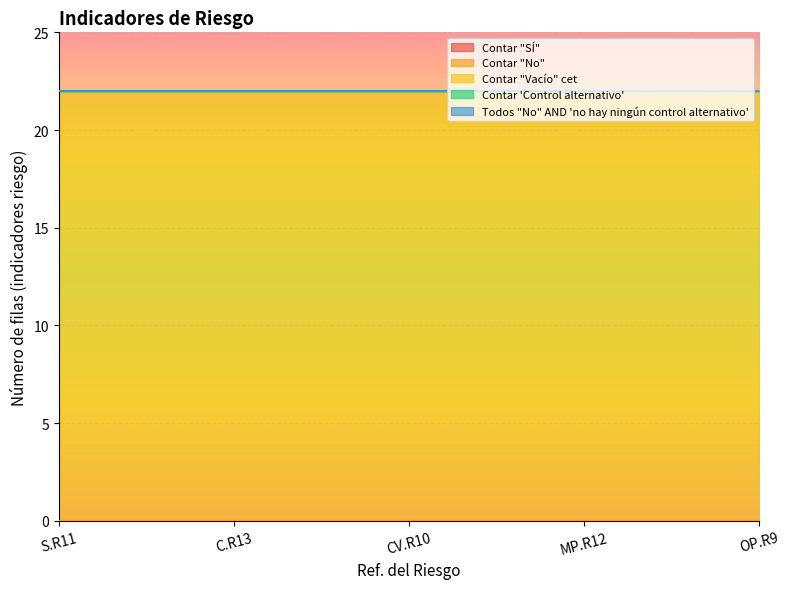

Reading left to right, transcribe all the data shown in this chart.

Contar "SÍ": 0	0	0	0	0
Contar "No": 0	0	0	0	0
Contar "Vacío" cet: 22	22	22	22	22
Contar 'Control alternativo': 0	0	0	0	0
Todos "No" AND 'no hay ningún control alternativo': 0	0	0	0	0